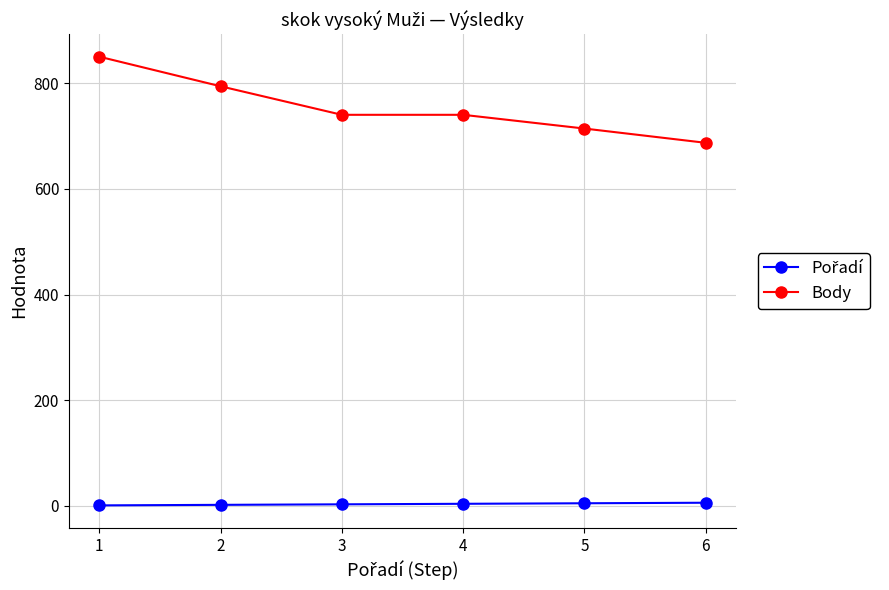

What is the total value across all series at 2?

796